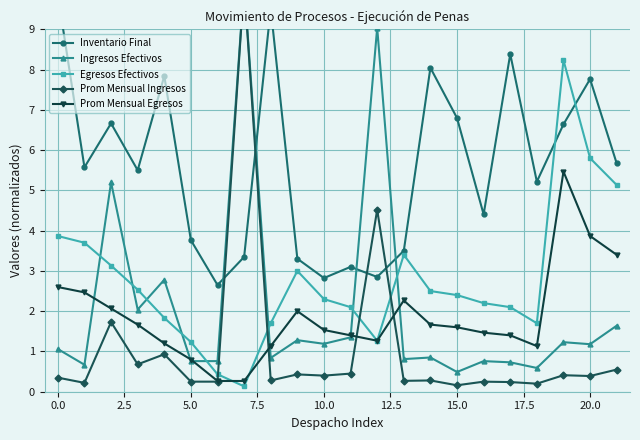

At how many categories does at least one series exceed 8?

7